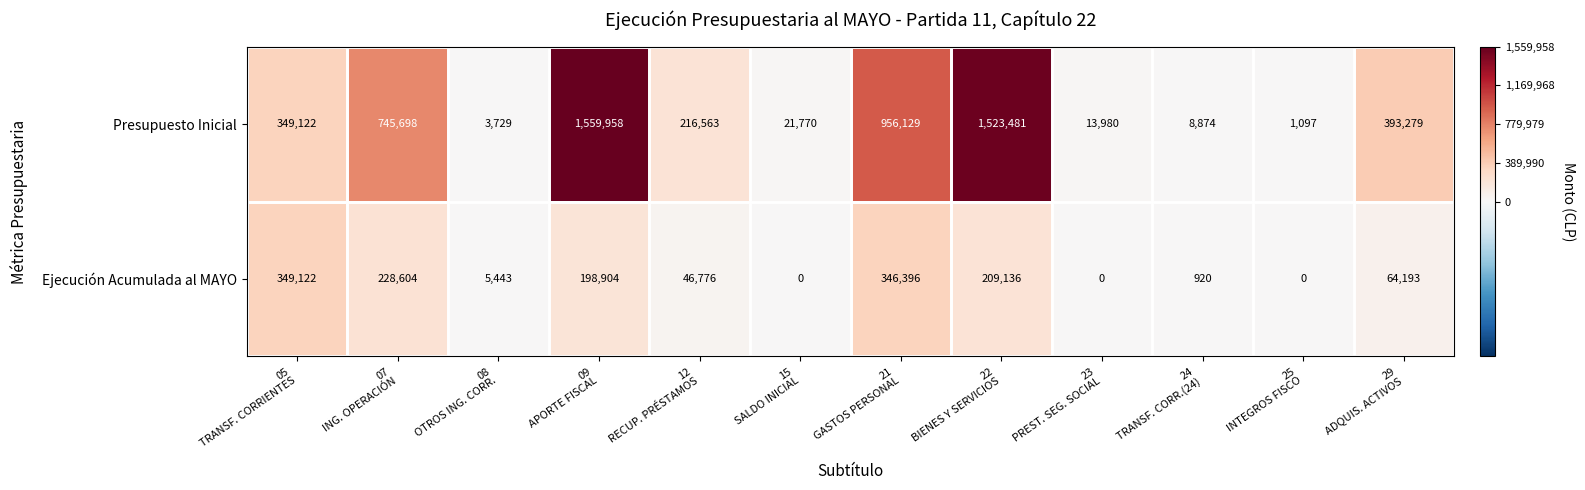

Reading right to left, list all the values displayed in this chart.

Presupuesto Inicial: 393279	1097	8874	13980	1523481	956129	21770	216563	1559958	3729	745698	349122
Ejecución Acumulada al MAYO: 64193	0	920	0	209136	346396	0	46776	198904	5443	228604	349122